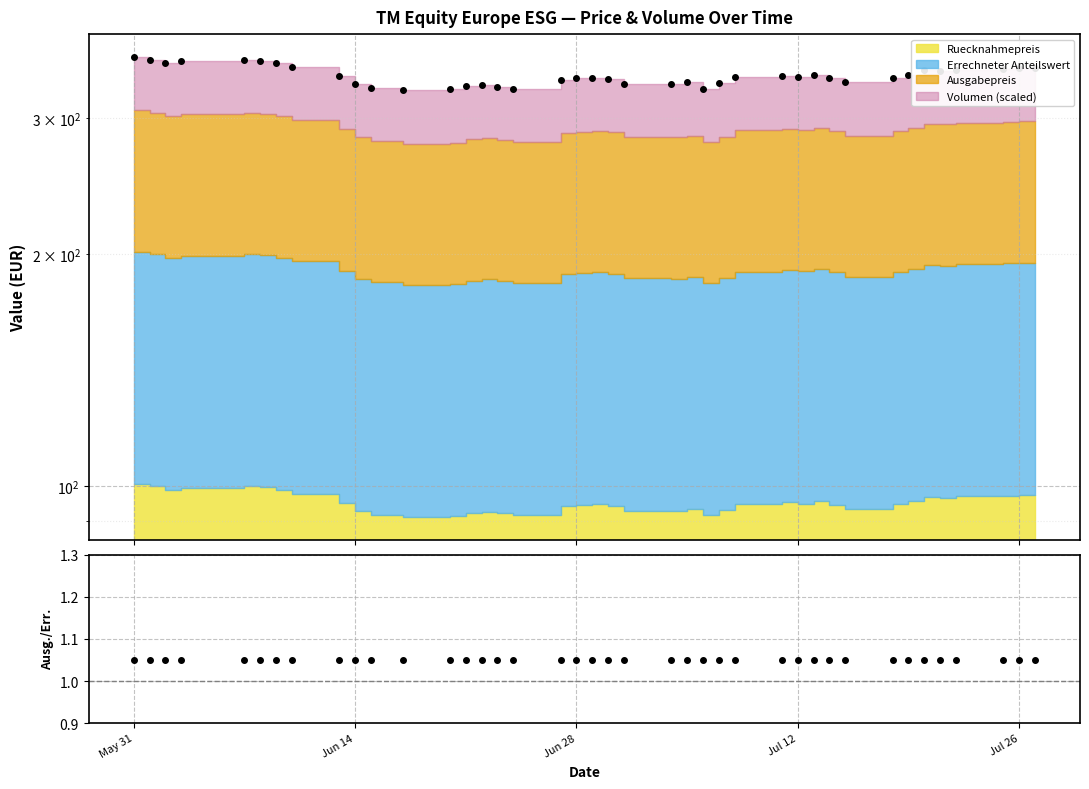

Where is the first local minimum?

Jun 14